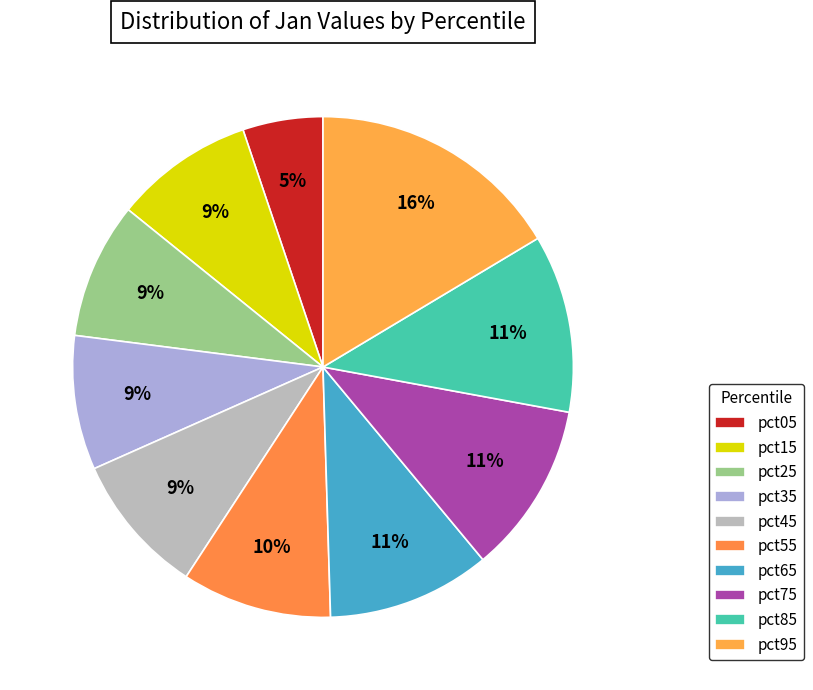

To the nearest percent, what is the combined percentage of pct05 and pct65?

16%